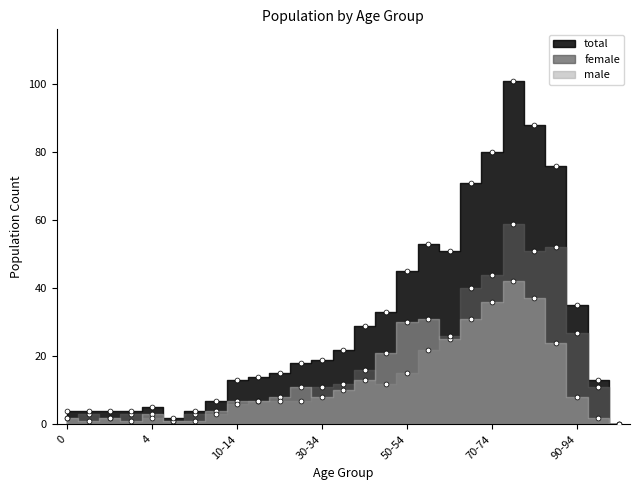

What are all the series names shown in the legend?

male, female, total